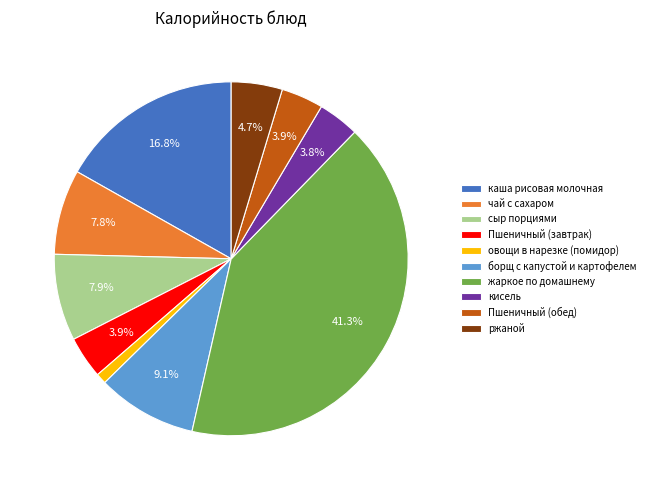

To the nearest percent, what portion does борщ с капустой и картофелем represent?

9%